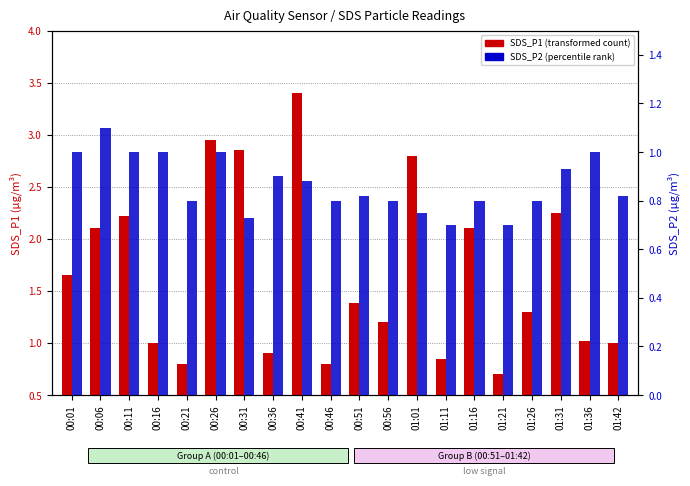

Which series has the widest spread of values?

SDS_P1